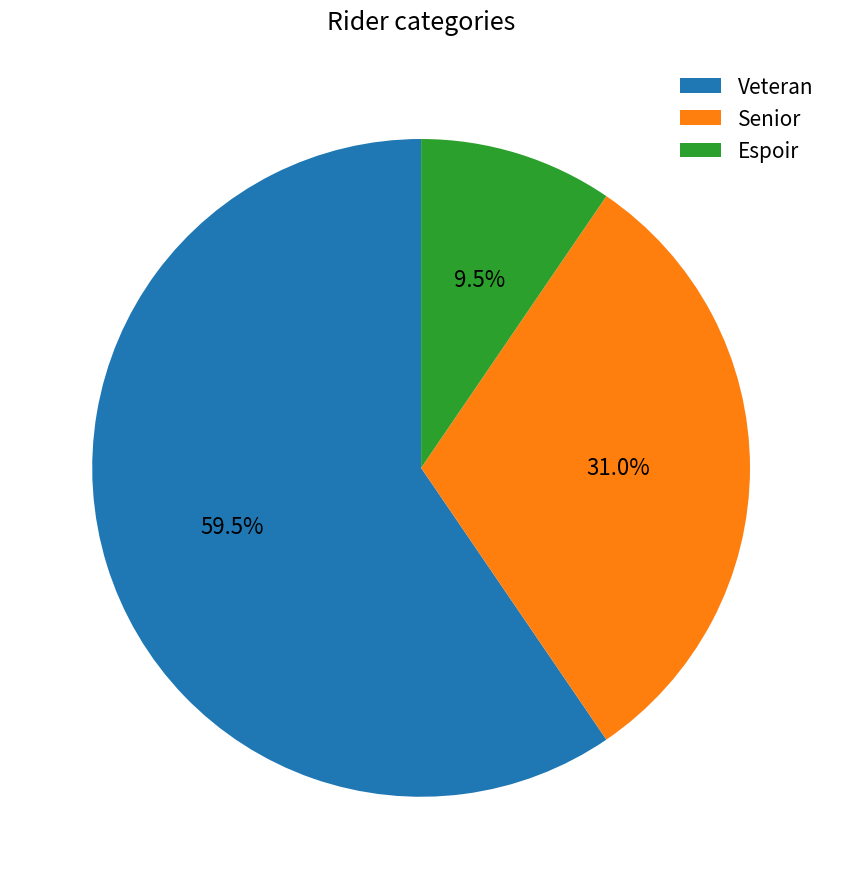

What is the total percentage of Veteran and Espoir?

69.0%